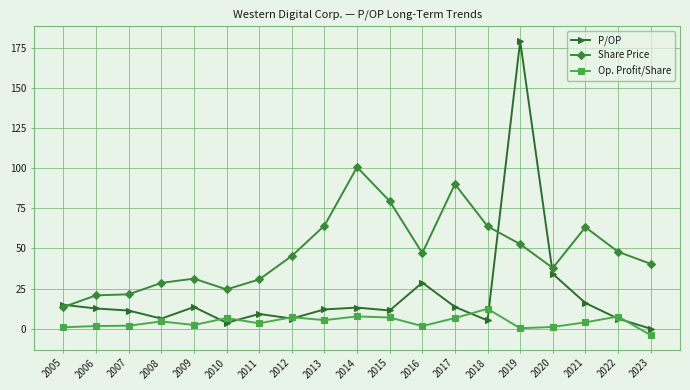

List the series in order of their overall mean, highest first.

Share Price, P/OP, Op. Profit/Share